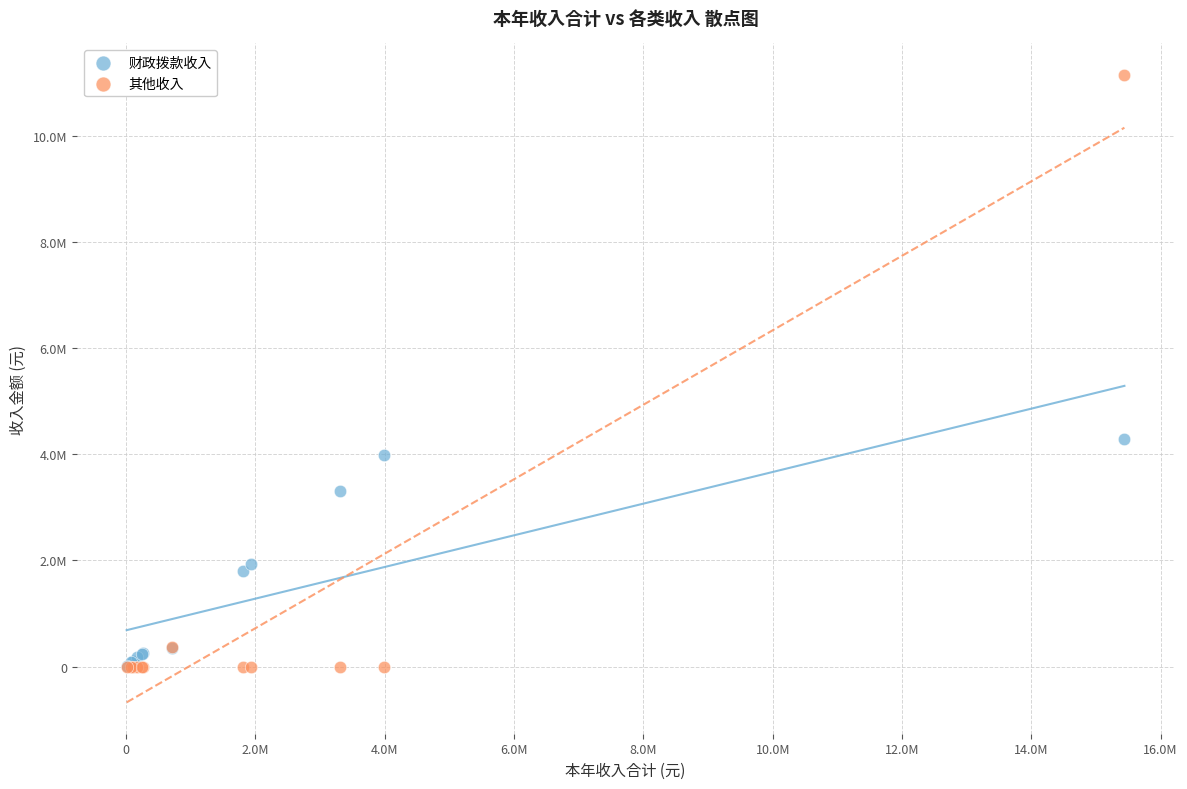

What are all the series names shown in the legend?

财政拨款收入, 其他收入